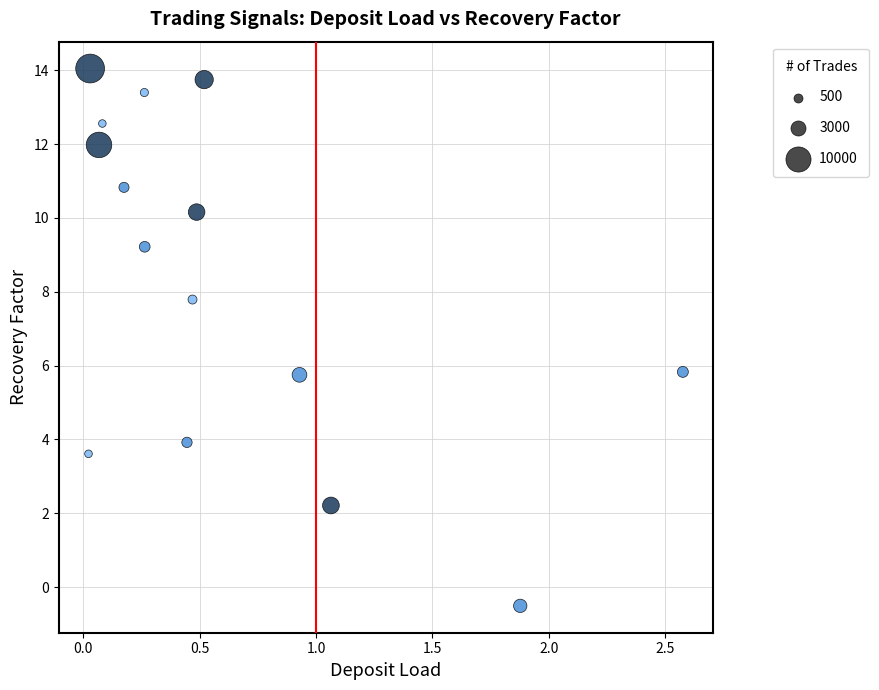

What is the range of Y values (max minus min)?

14.6